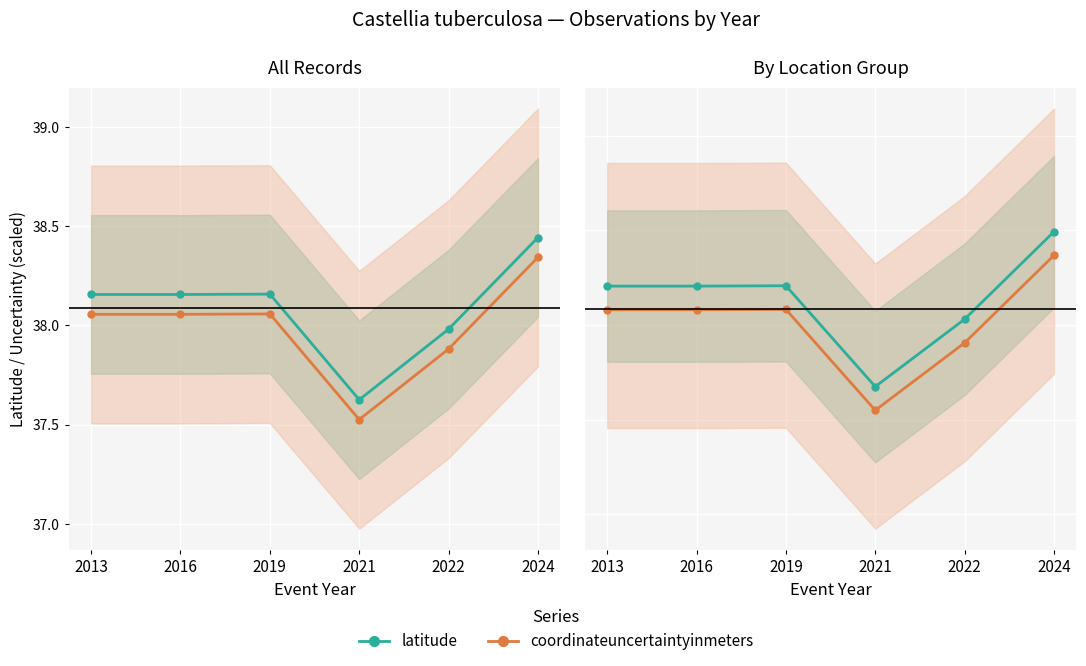

How many series are shown in this chart?

2